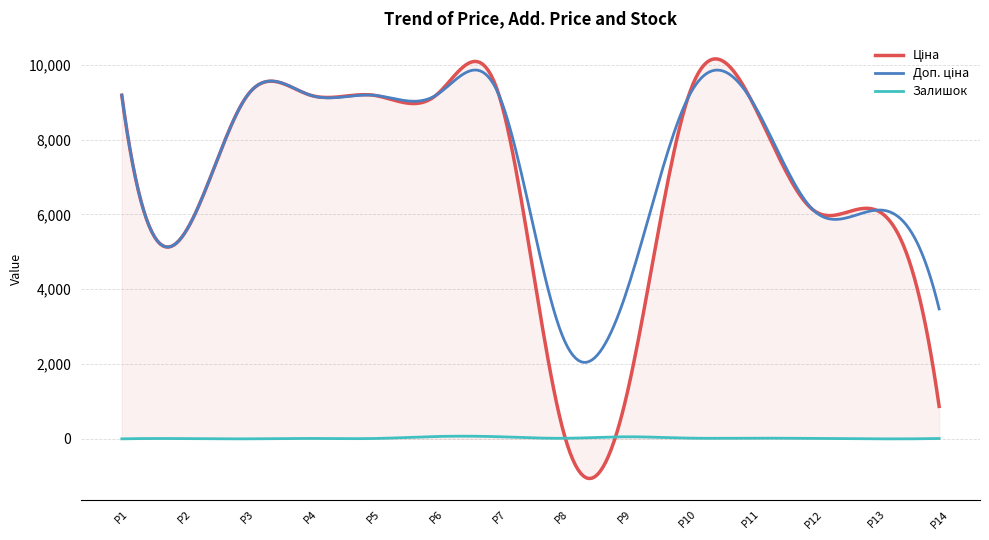

What is the maximum value shown in the chart?

10156.0